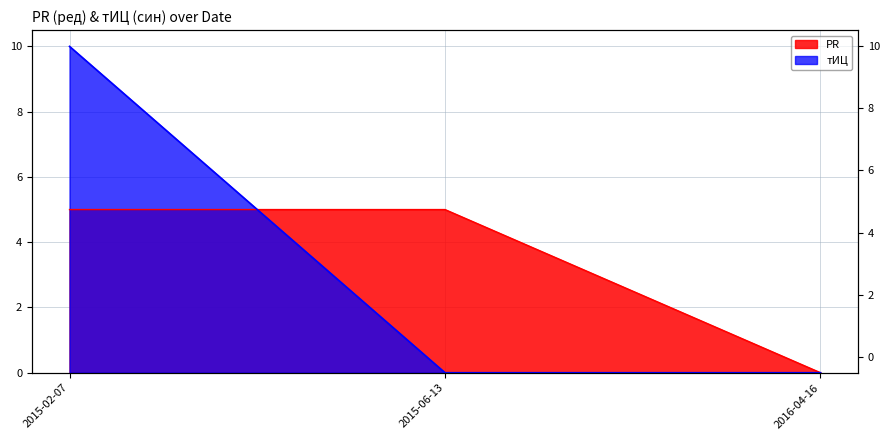

How many series are shown in this chart?

2